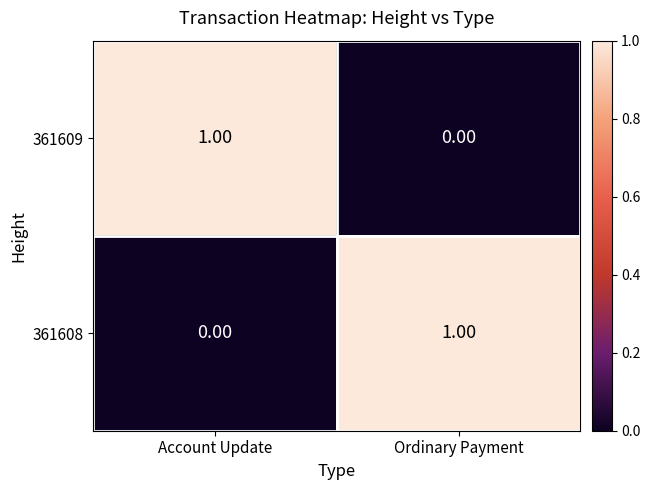

Is the value of 361608 at Account Update greater than the value of 361609 at Account Update?

No